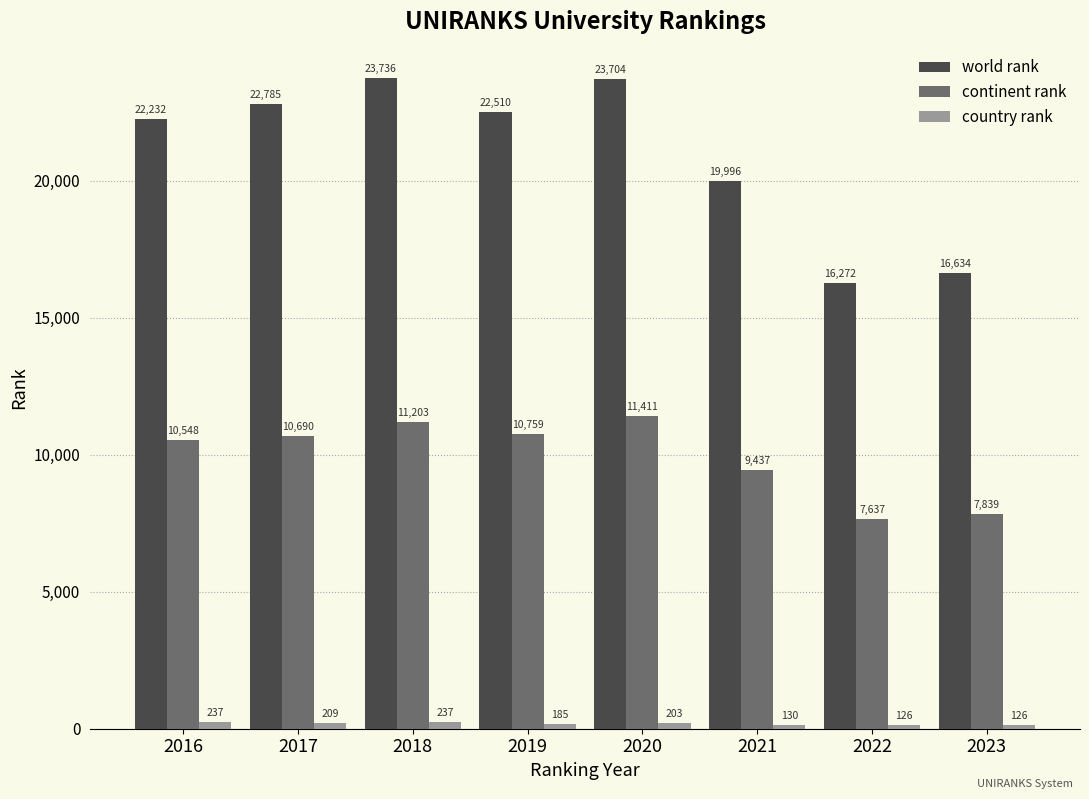

The value of continent rank at 2017 is 10690. True or false?

True